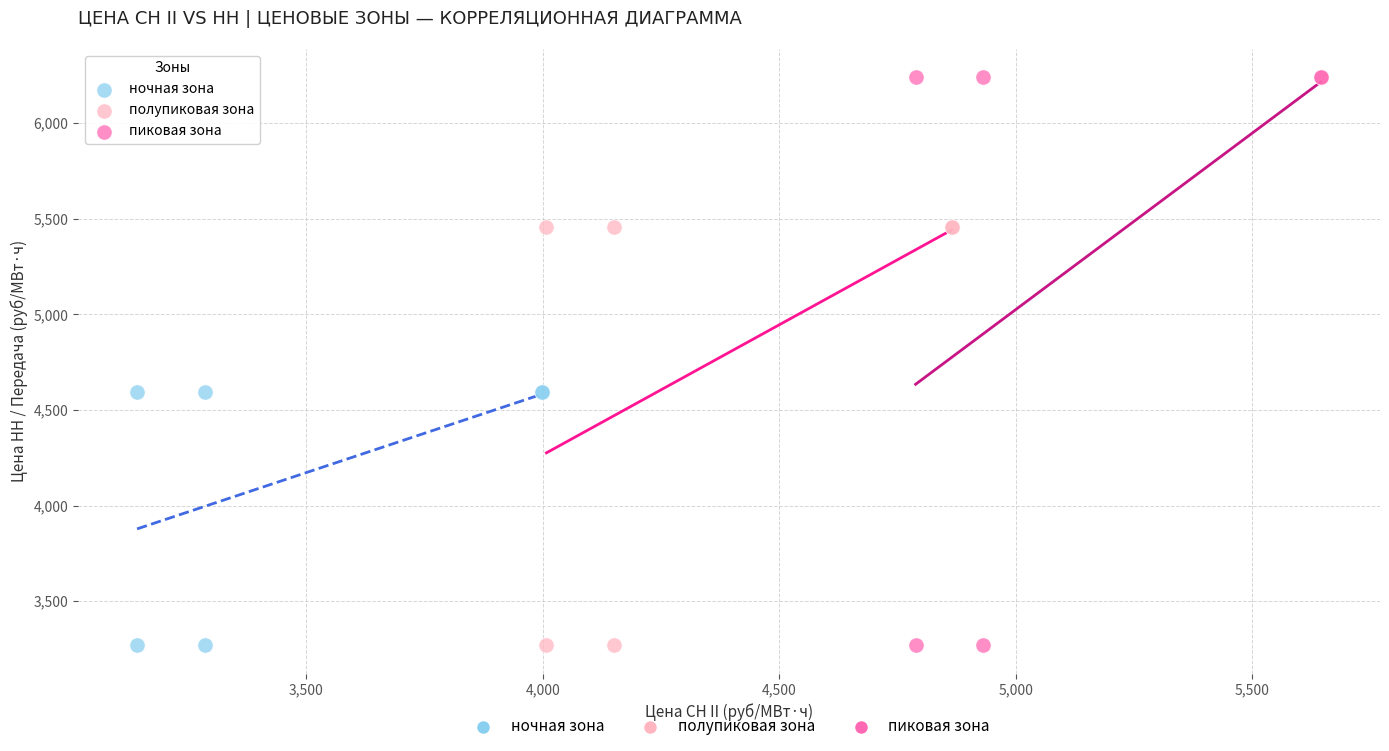

Which series contains the highest Y value?

пиковая зона